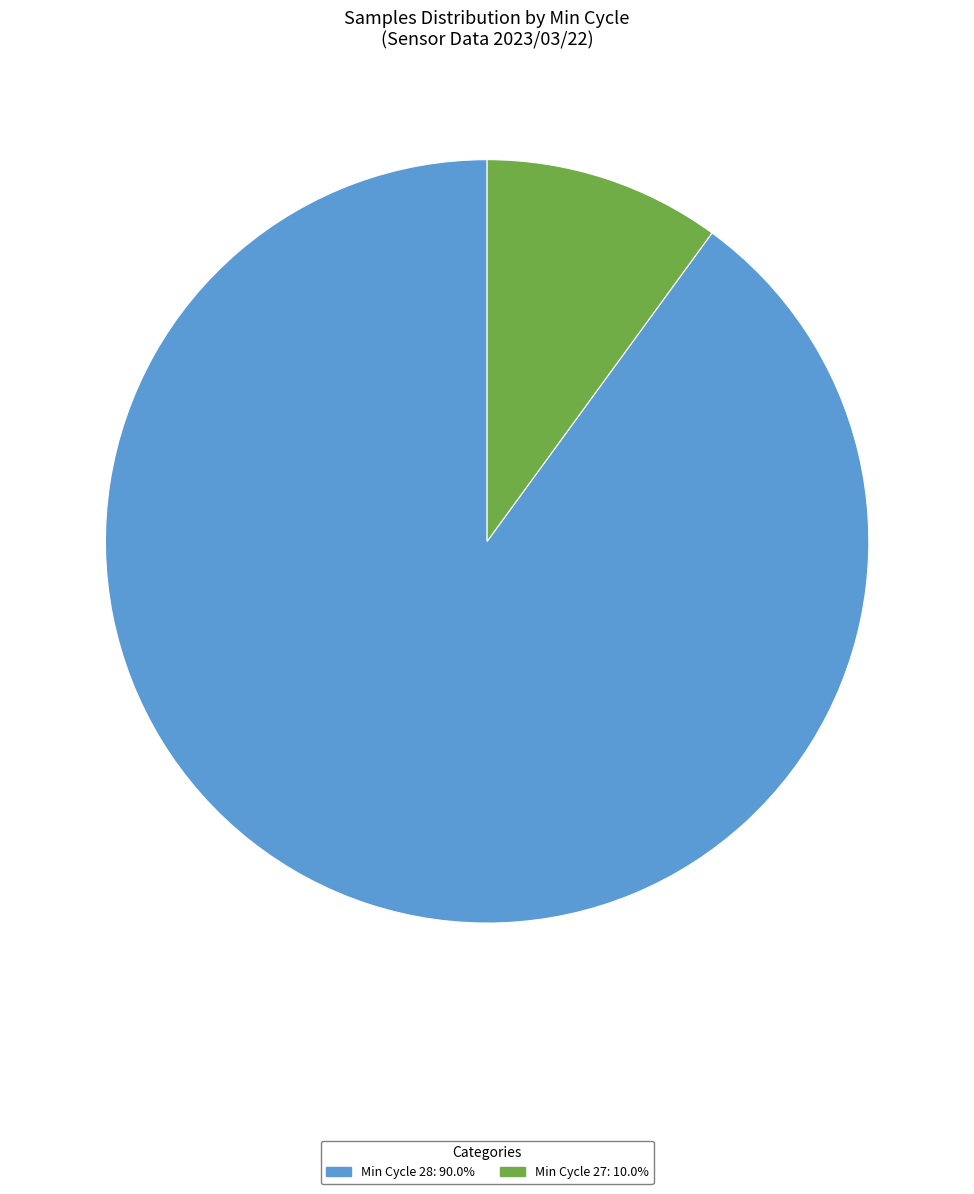

Is there a majority slice in this chart?

Yes